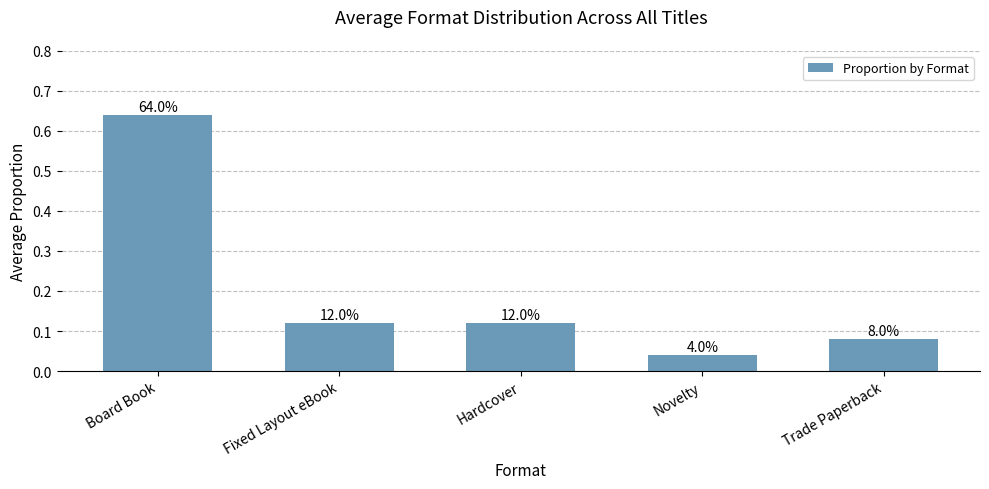

True or false: the data shows 0.6 at Board Book.

True